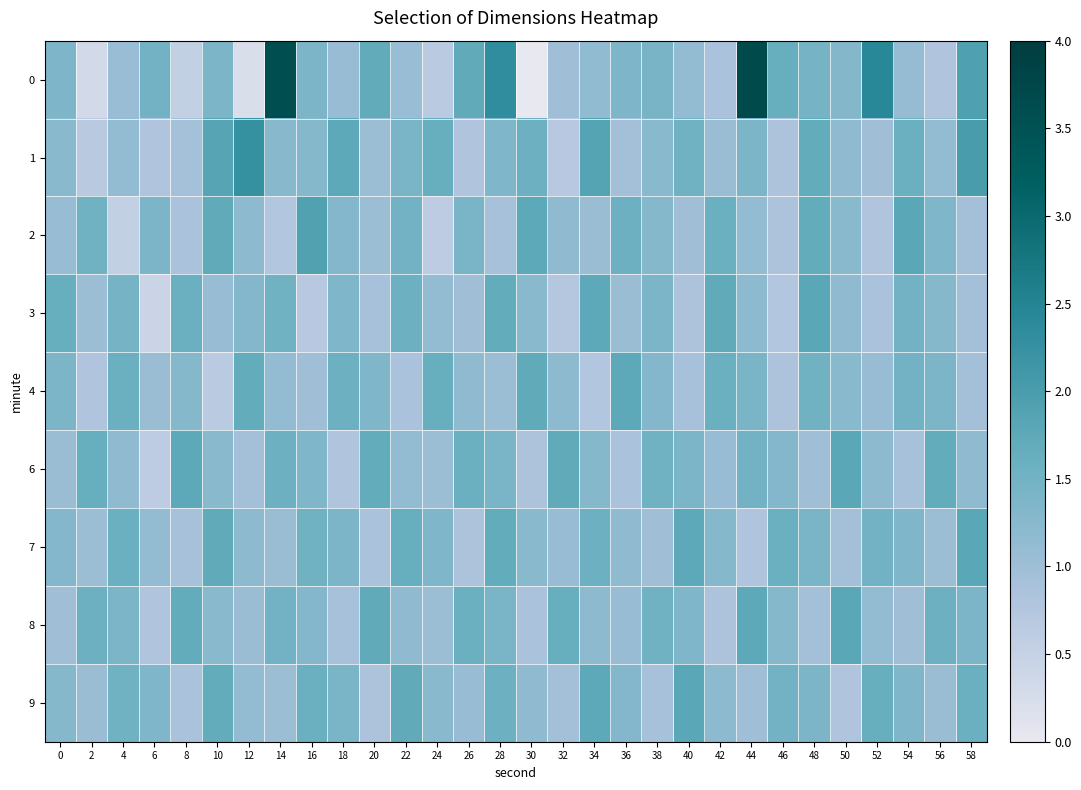

Reading right to left, list all the values displayed in this chart.

0: 58=1.9	56=0.8	54=1.1	52=2.4	50=1.3	48=1.5	46=1.6	44=3.7	42=0.8	40=1.1	38=1.4	36=1.4	34=1.1	32=1.0	30=-0.0	28=2.3	26=1.7	24=0.6	22=1.1	20=1.7	18=1.1	16=1.4	14=3.6	12=0.2	10=1.4	8=0.5	6=1.5	4=1.1	2=0.3	0=1.4
1: 58=2.0	56=1.1	54=1.6	52=1.0	50=1.2	48=1.7	46=0.8	44=1.4	42=1.1	40=1.5	38=1.2	36=0.9	34=1.9	32=0.7	30=1.6	28=1.3	26=0.8	24=1.6	22=1.4	20=1.0	18=1.7	16=1.3	14=1.3	12=2.3	10=1.8	8=0.9	6=0.8	4=1.1	2=0.7	0=1.2
2: 58=0.9	56=1.3	54=1.8	52=0.8	50=1.2	48=1.7	46=0.8	44=1.1	42=1.6	40=1.0	38=1.3	36=1.6	34=1.1	32=1.2	30=1.7	28=0.9	26=1.4	24=0.6	22=1.5	20=1.0	18=1.3	16=1.9	14=0.8	12=1.2	10=1.7	8=0.9	6=1.4	4=0.5	2=1.5	0=1.1
3: 58=0.9	56=1.3	54=1.5	52=0.9	50=1.2	48=1.8	46=0.8	44=1.2	42=1.7	40=0.8	38=1.4	36=1.1	34=1.7	32=0.7	30=1.2	28=1.7	26=1.0	24=1.1	22=1.6	20=0.9	18=1.3	16=0.7	14=1.5	12=1.3	10=1.1	8=1.6	6=0.4	4=1.5	2=1.0	0=1.6
4: 58=0.9	56=1.4	54=1.5	52=1.1	50=1.2	48=1.5	46=0.8	44=1.4	42=1.6	40=0.9	38=1.3	36=1.7	34=0.8	32=1.2	30=1.7	28=1.0	26=1.2	24=1.6	22=0.9	20=1.3	18=1.6	16=1.0	14=1.1	12=1.7	10=0.7	8=1.3	6=1.1	4=1.6	2=0.8	0=1.4
6: 58=1.2	56=1.7	54=0.9	52=1.2	50=1.8	48=1.0	46=1.3	44=1.5	42=1.1	40=1.4	38=1.5	36=0.9	34=1.3	32=1.7	30=0.8	28=1.4	26=1.6	24=1.0	22=1.1	20=1.7	18=0.8	16=1.3	14=1.6	12=0.9	10=1.2	8=1.7	6=0.6	4=1.2	2=1.6	0=1.1
7: 58=1.8	56=1.0	54=1.3	52=1.5	50=0.9	48=1.4	46=1.6	44=0.8	42=1.3	40=1.7	38=1.0	36=1.2	34=1.6	32=1.1	30=1.2	28=1.7	26=0.8	24=1.3	22=1.6	20=0.9	18=1.4	16=1.5	14=1.1	12=1.2	10=1.7	8=0.9	6=1.1	4=1.6	2=1.0	0=1.3
8: 58=1.4	56=1.6	54=1.0	52=1.1	50=1.8	48=0.9	46=1.3	44=1.7	42=0.8	40=1.3	38=1.5	36=1.1	34=1.2	32=1.6	30=0.9	28=1.4	26=1.6	24=1.0	22=1.2	20=1.7	18=0.9	16=1.3	14=1.5	12=1.1	10=1.2	8=1.7	6=0.8	4=1.4	2=1.6	0=1.0
9: 58=1.6	56=1.1	54=1.3	52=1.6	50=0.8	48=1.4	46=1.5	44=1.0	42=1.2	40=1.8	38=0.9	36=1.3	34=1.7	32=0.9	30=1.2	28=1.6	26=1.1	24=1.2	22=1.7	20=0.8	18=1.4	16=1.6	14=1.0	12=1.1	10=1.7	8=0.9	6=1.3	4=1.5	2=1.1	0=1.3